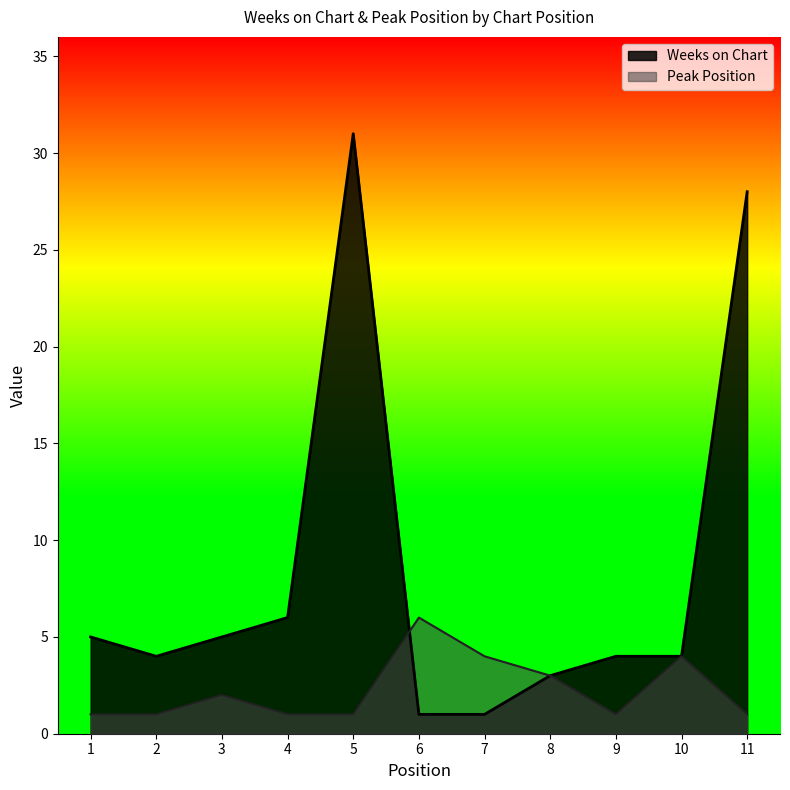

Is it true that Weeks on Chart equals 28 at 11?

True